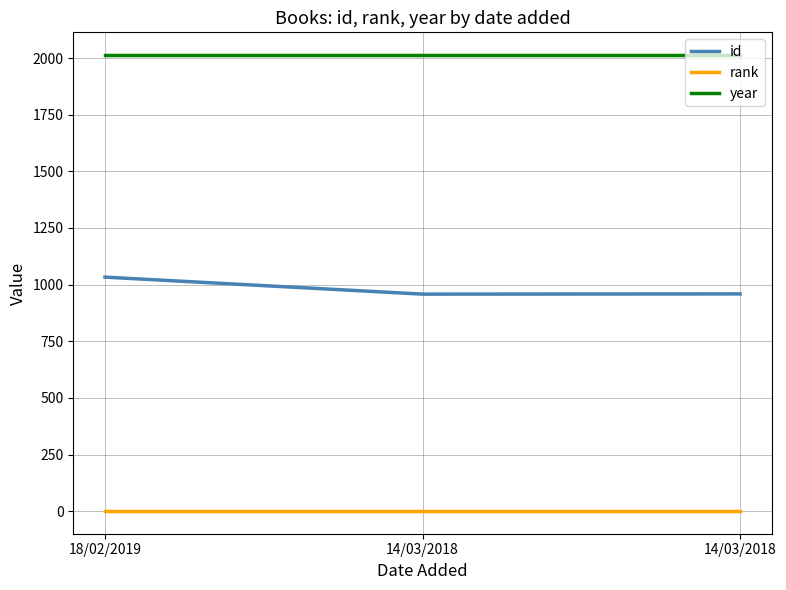

The value of id at 18/02/2019 is 1033. True or false?

True